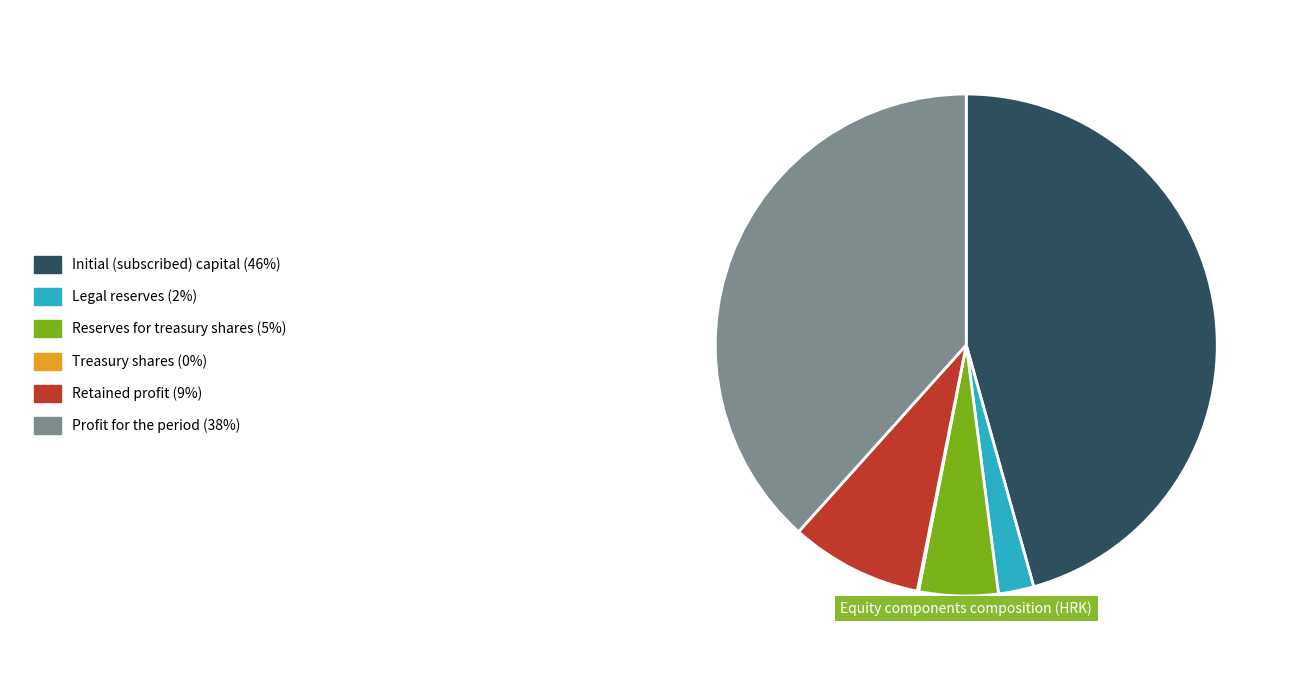

Is there any slice that represents more than half of the pie?

No